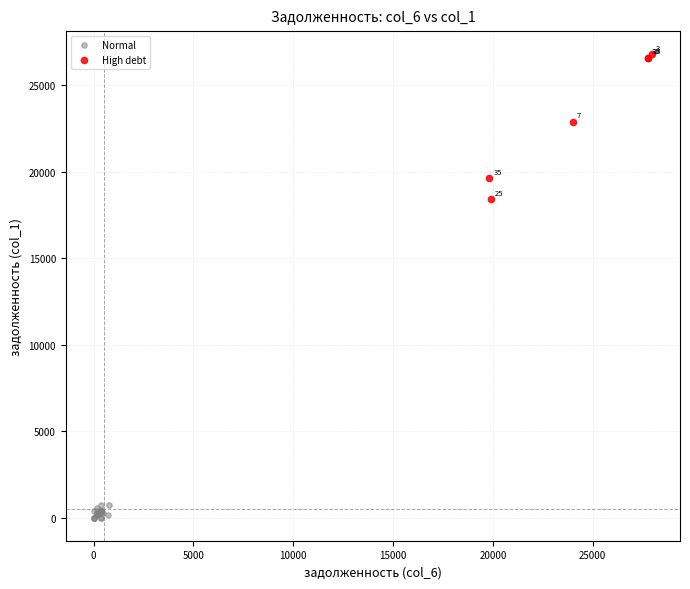

What are all the series names shown in the legend?

Normal, High debt